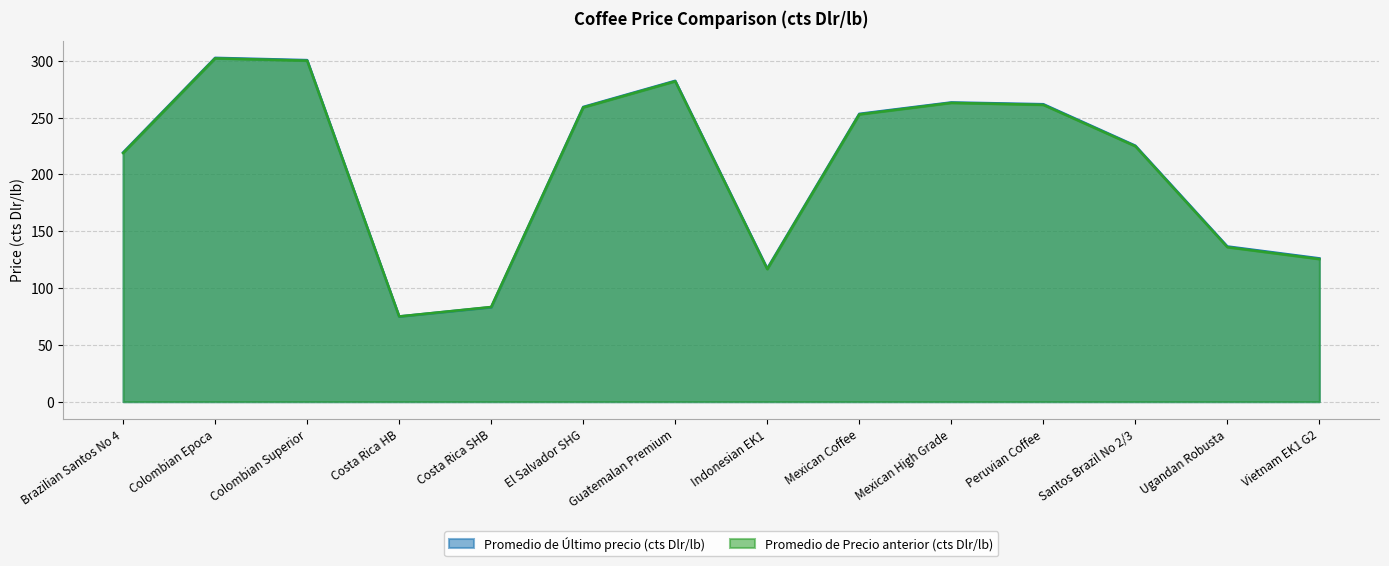

How many interior local peaks does the Promedio de Último precio (cts Dlr/lb) series have?

3